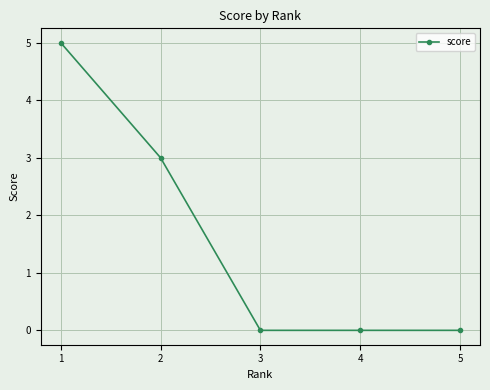

Does the chart have visible grid lines?

Yes